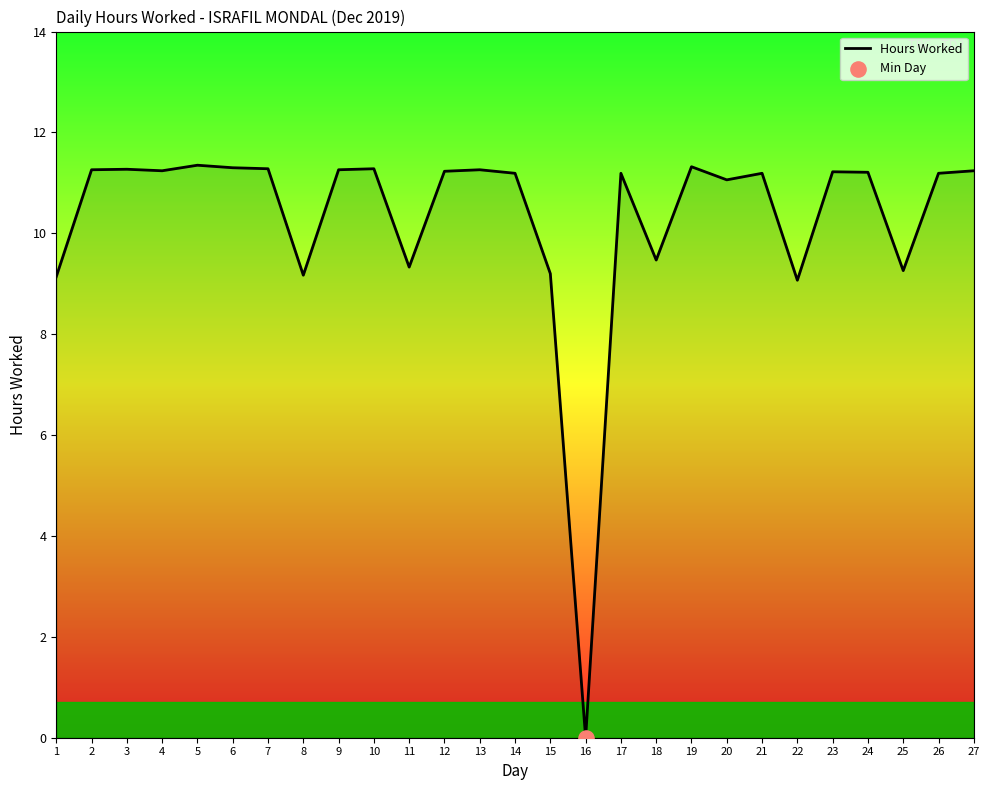

What is the ratio of the value at 18 to the value at 23?

0.8